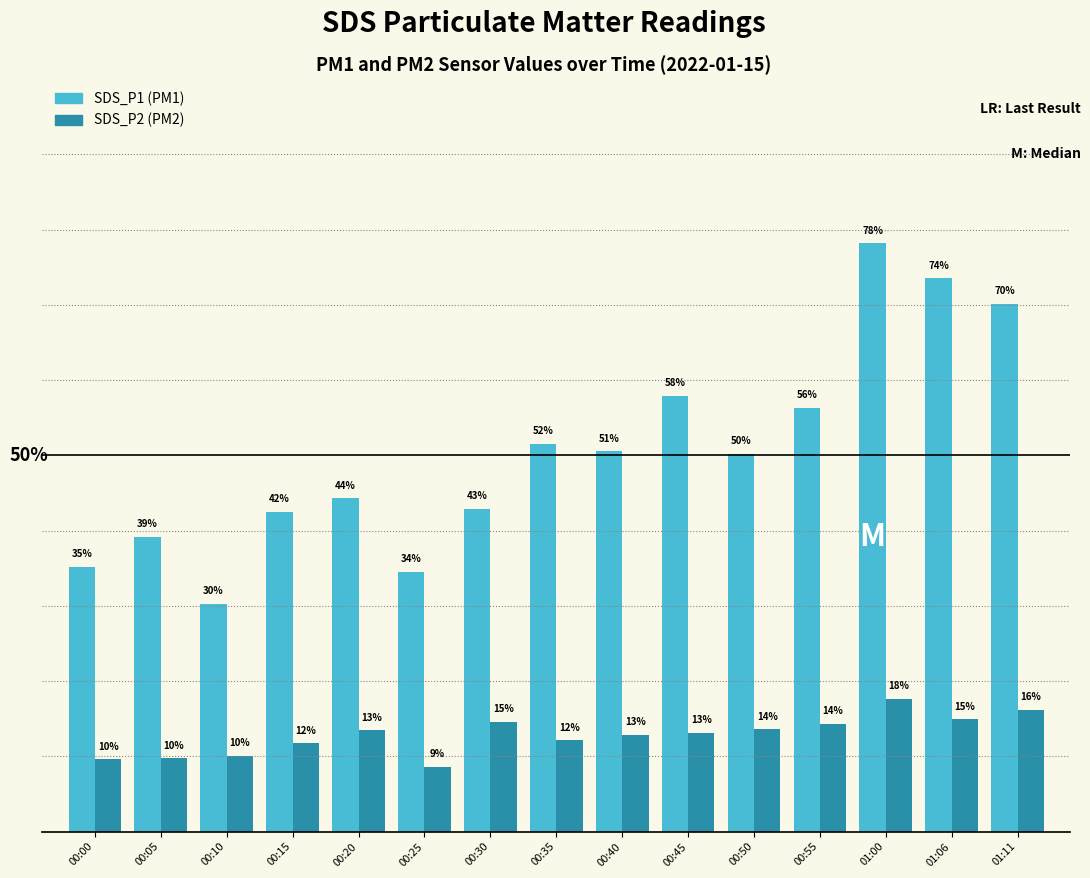

Does the chart contain any negative values?

No